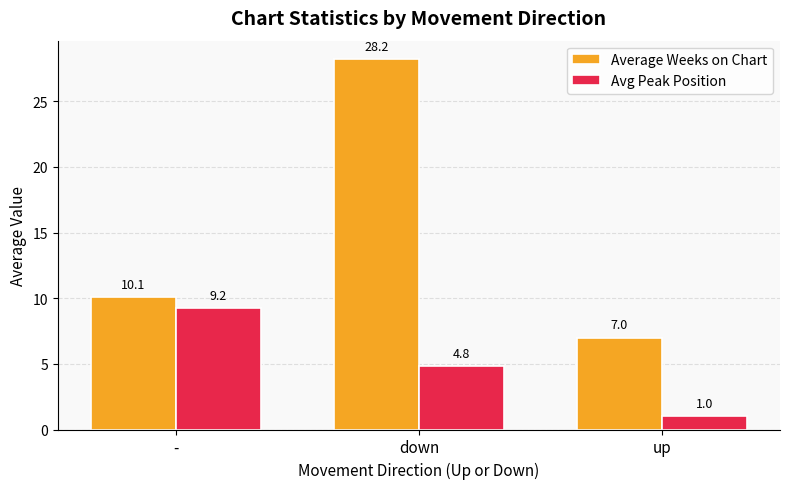

Rank the series by their average value, from highest to lowest.

Average Weeks on Chart, Avg Peak Position